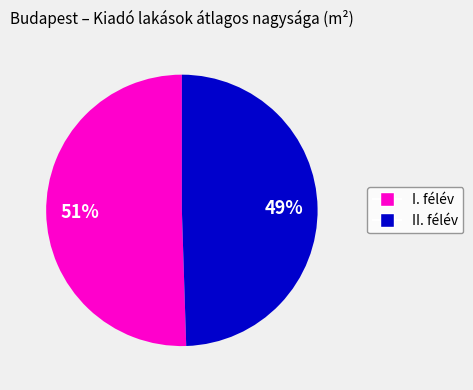

To the nearest percent, what is the average slice percentage?

50%